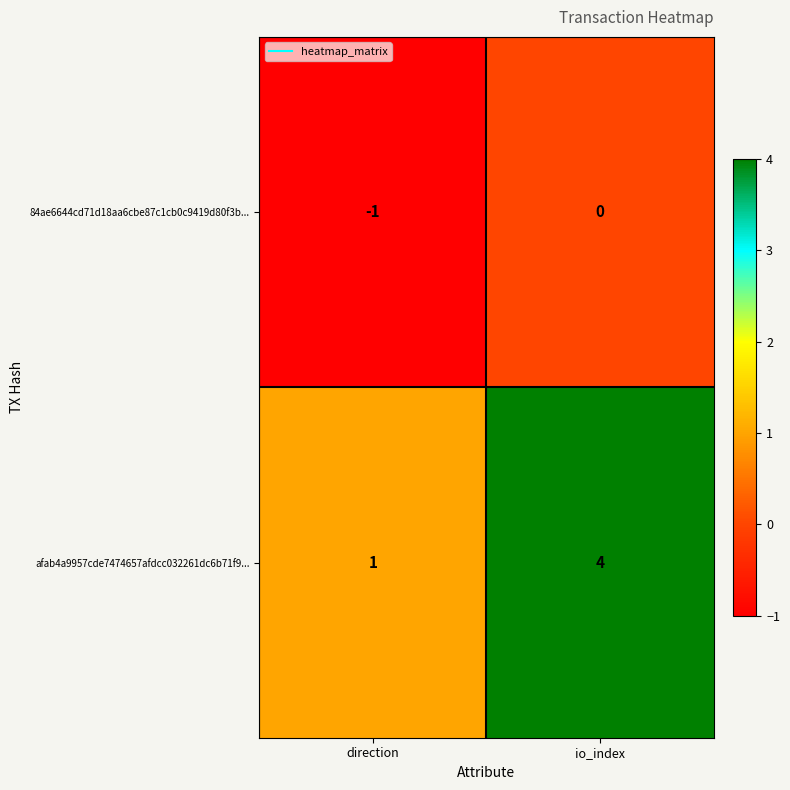

Reading left to right, extract all data points from this chart.

84ae6644cd71d18aa6cbe87c1cb0c9419d80f3b...: -1	0
afab4a9957cde7474657afdcc032261dc6b71f9...: 1	4